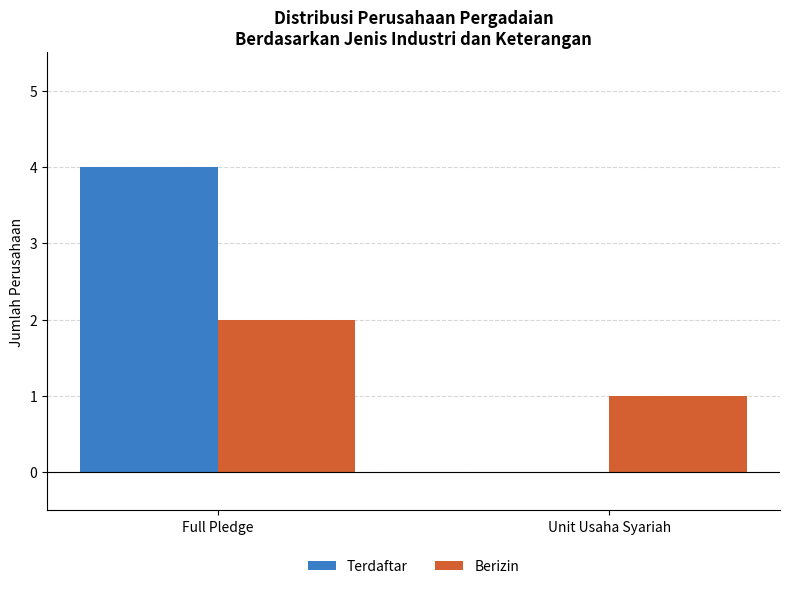

Between Full Pledge and Unit Usaha Syariah, which series saw the biggest shift?

Terdaftar